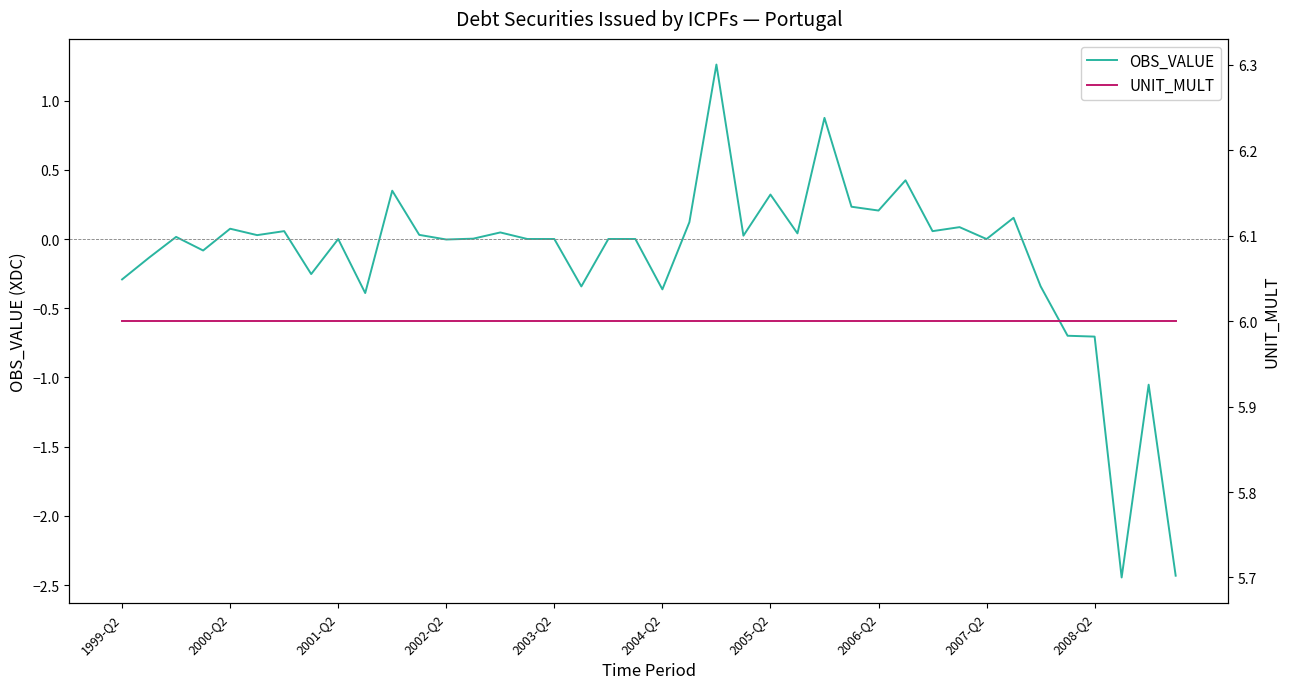

Is it true that OBS_VALUE equals -1.0 at 2008-Q2?

False